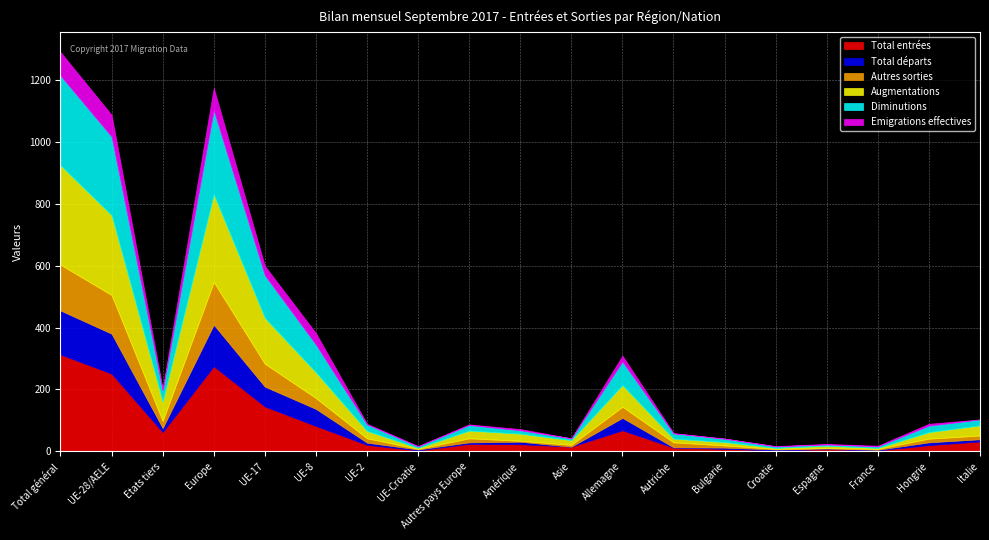

Where does the Autres sorties series first go above 13?

Total général